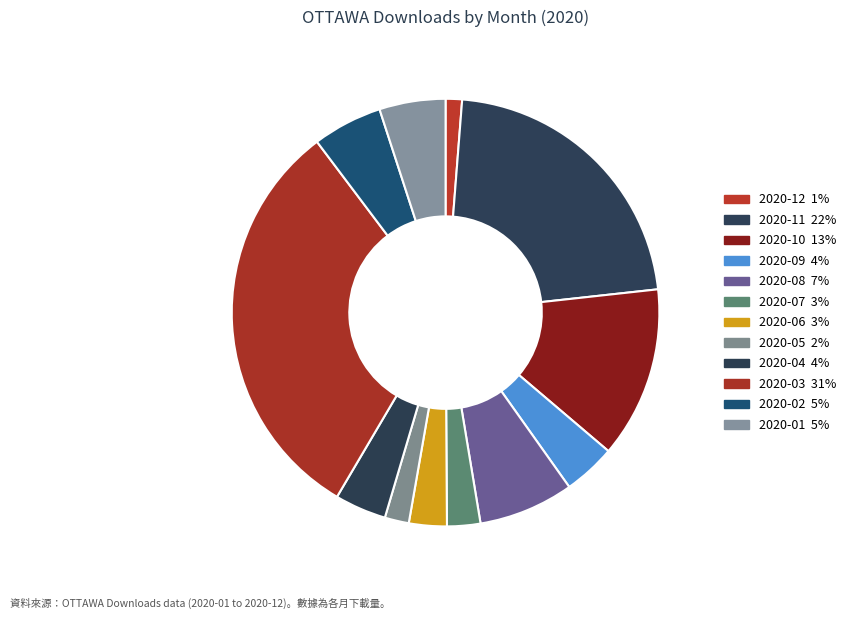

Is it true that 2020-06 is 3% of the pie?

True